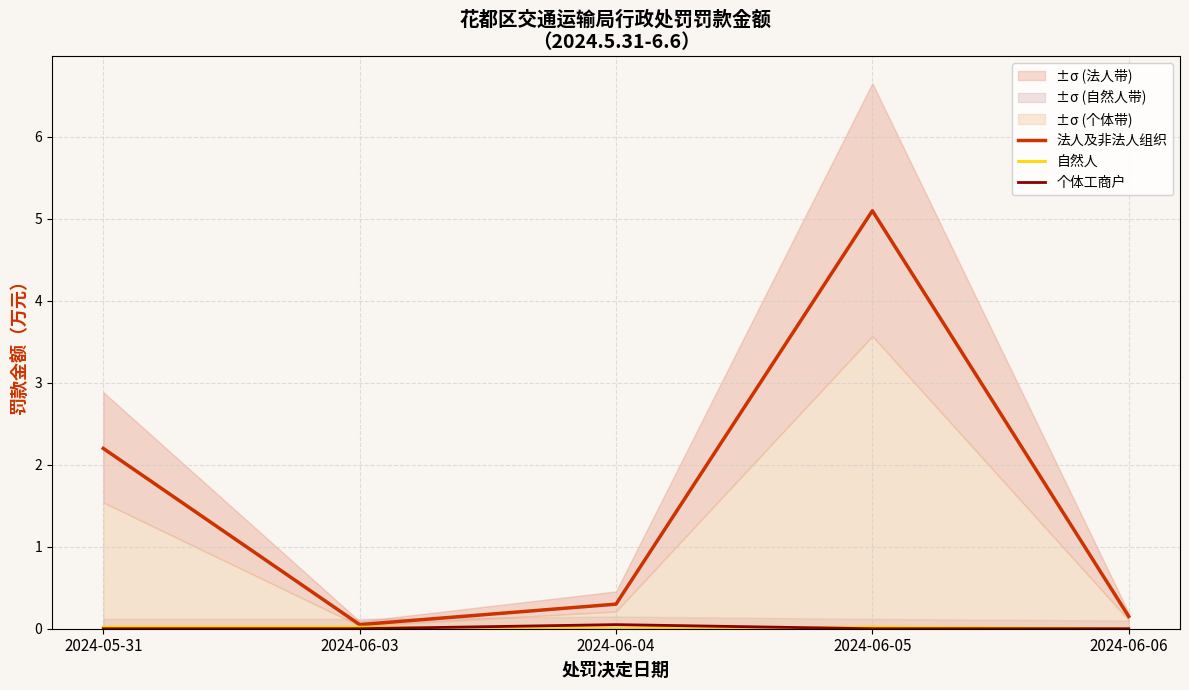

How many lines are shown in the chart?

3